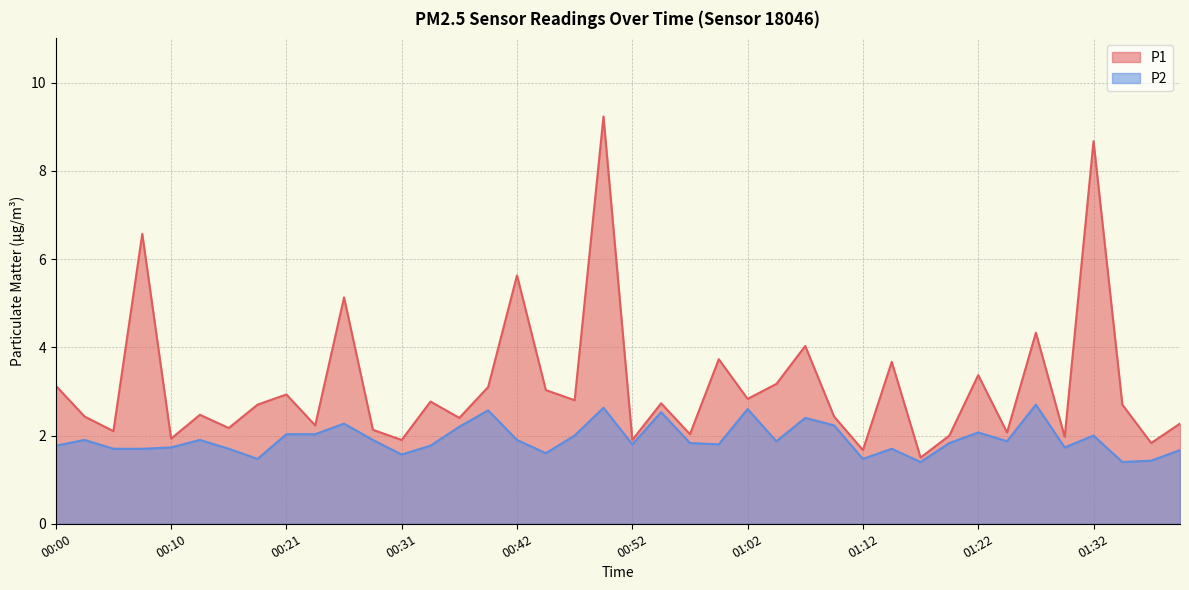

True or false: P1 has a value of 2.8 at 01:27.

False